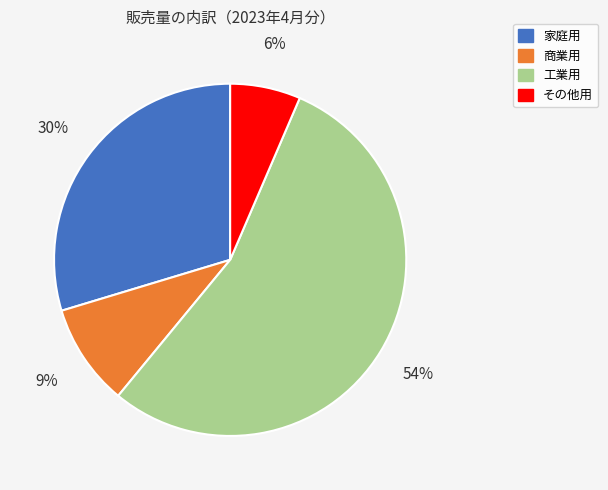

Is 家庭用 the majority of the pie?

No